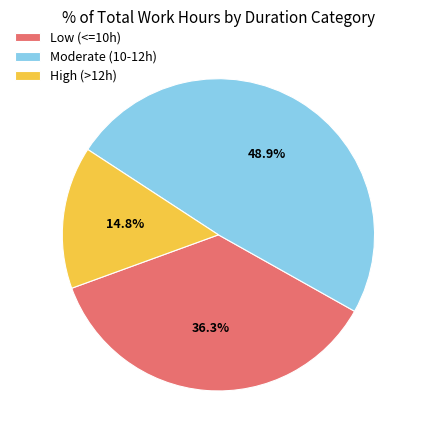

What is the largest slice in the pie chart?

Moderate (10-12h)